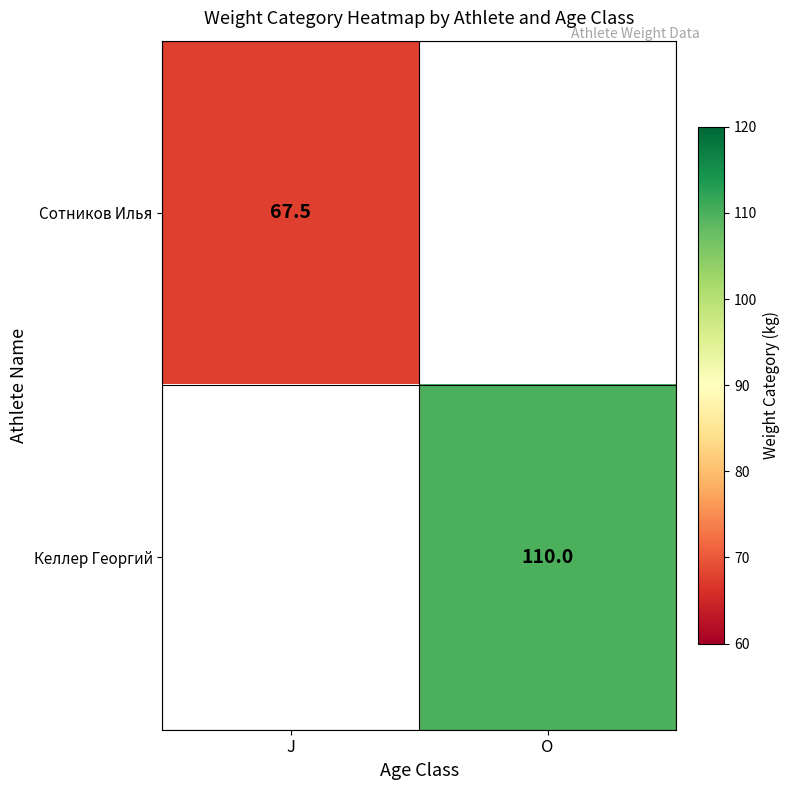

The Келлер Георгий series shows 110.0 at O. True or false?

True